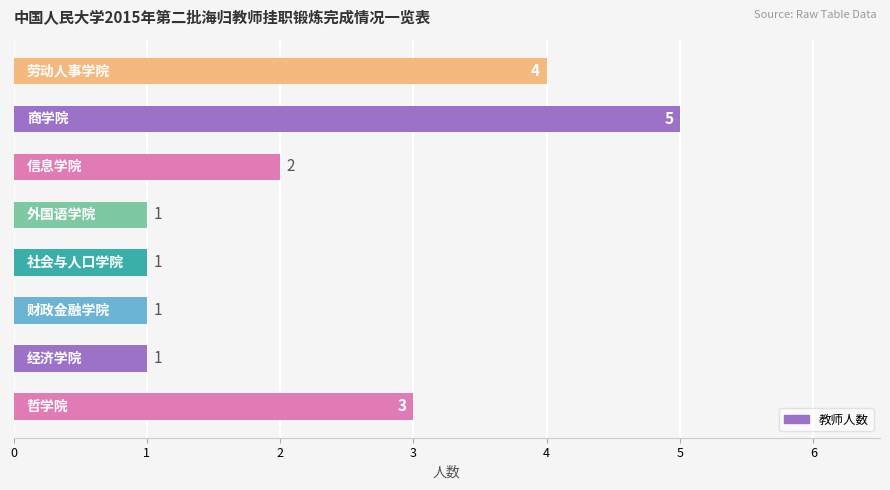

What is the difference between the maximum and minimum values?

4